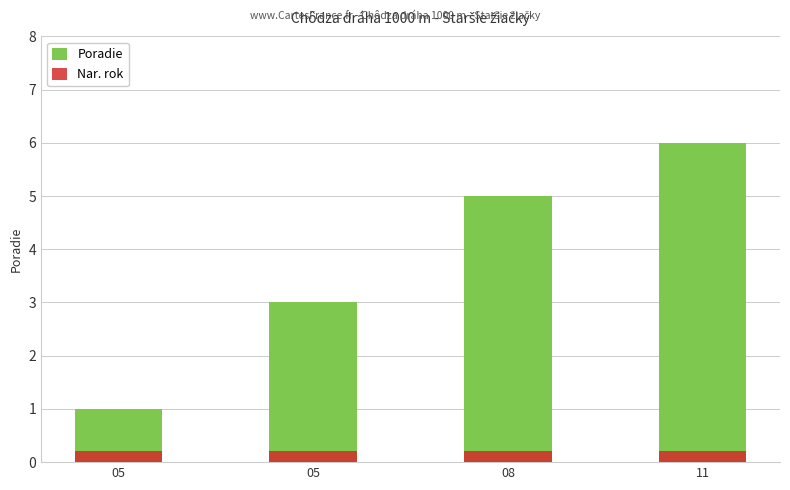

True or false: Poradie has a value of 8.7 at 08.

False